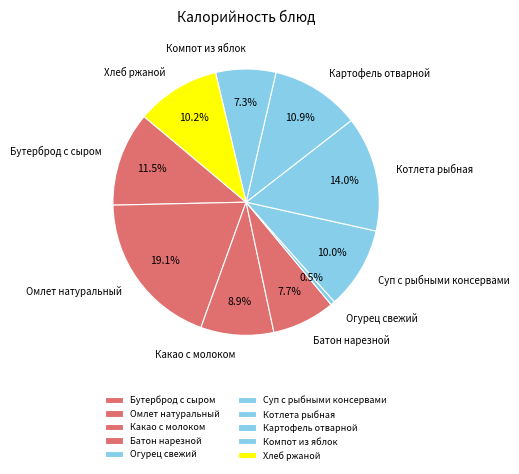

True or false: Батон нарезной accounts for 1% of the total.

False